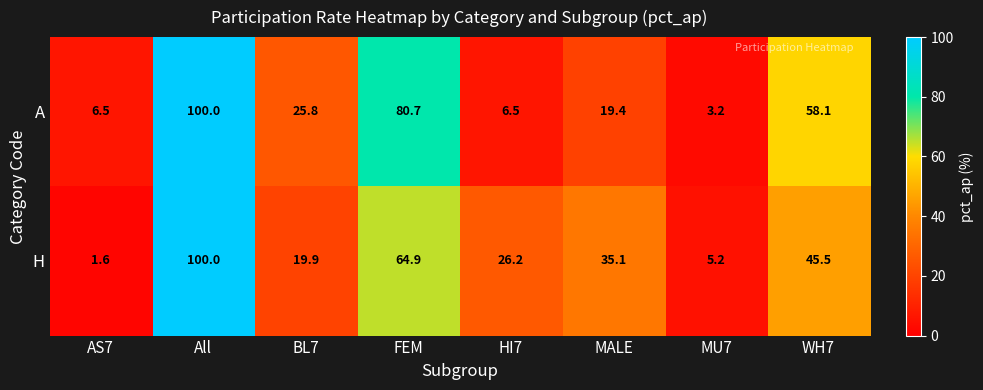

True or false: A has a value of 55.7 at All.

False